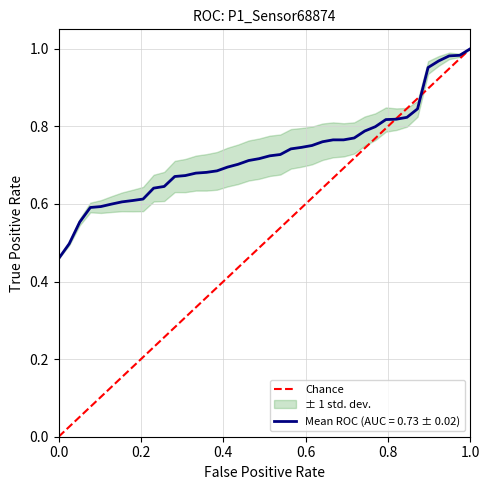

The Mean ROC (AUC = 0.73 ± 0.02) series shows 0.6 at 0.0. True or false?

False